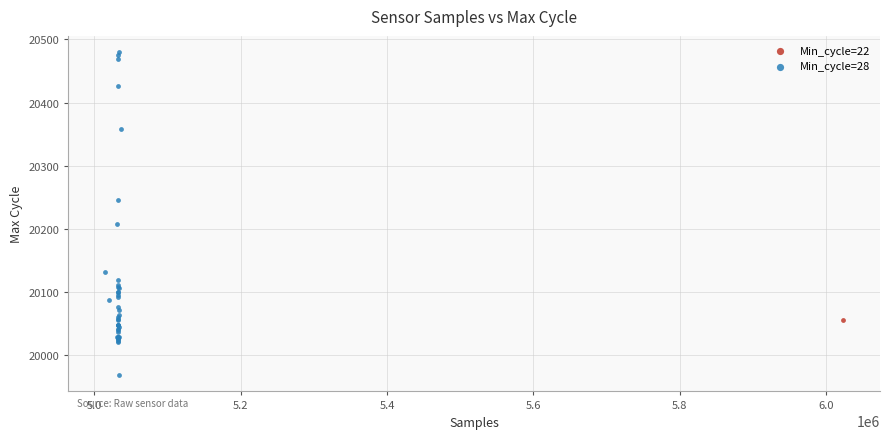

What are all the series names shown in the legend?

Min_cycle=22, Min_cycle=28